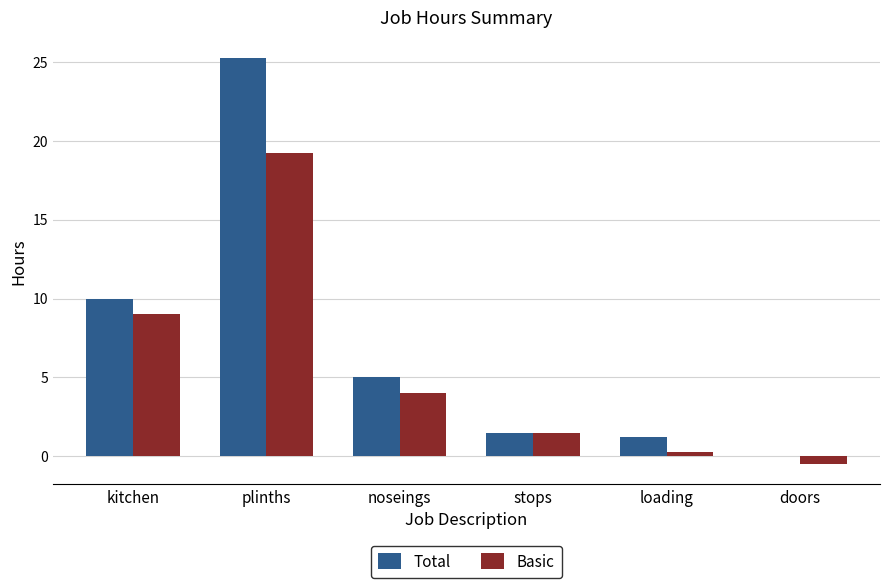

The value of Basic at stops is 1.5. True or false?

True